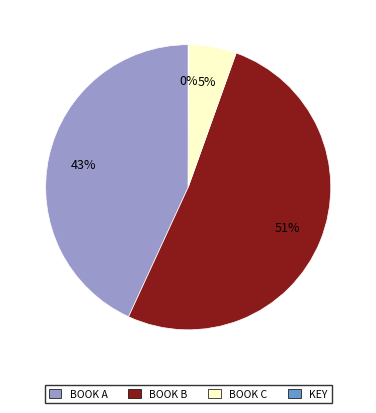

Is it true that BOOK B is 51% of the pie?

True